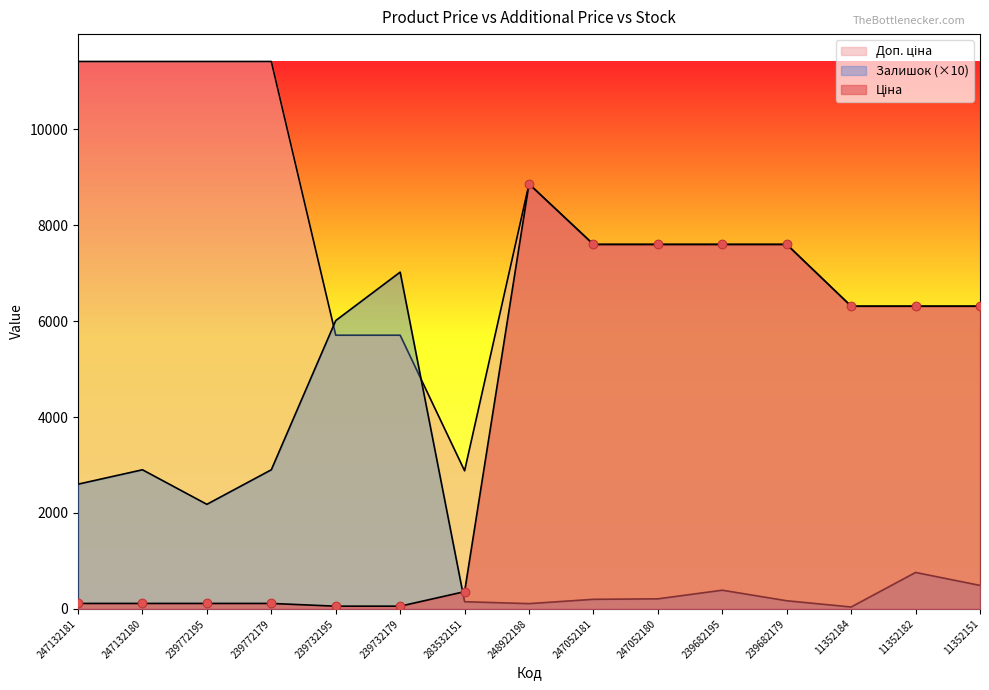

At how many categories does at least one series exceed 8711?

5